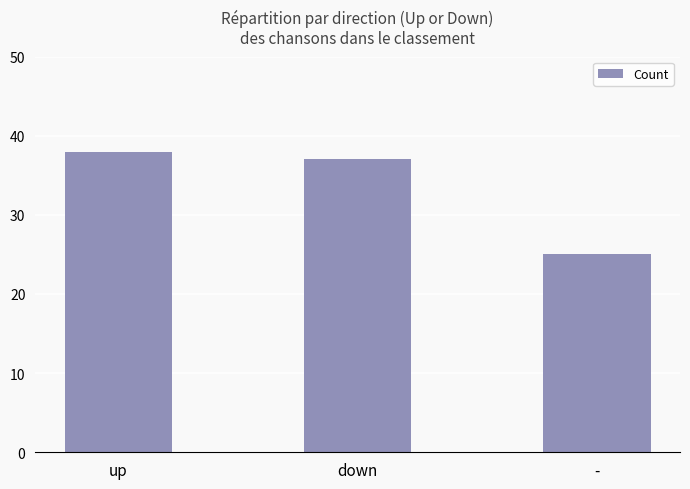

Between - and down, which is larger?

down